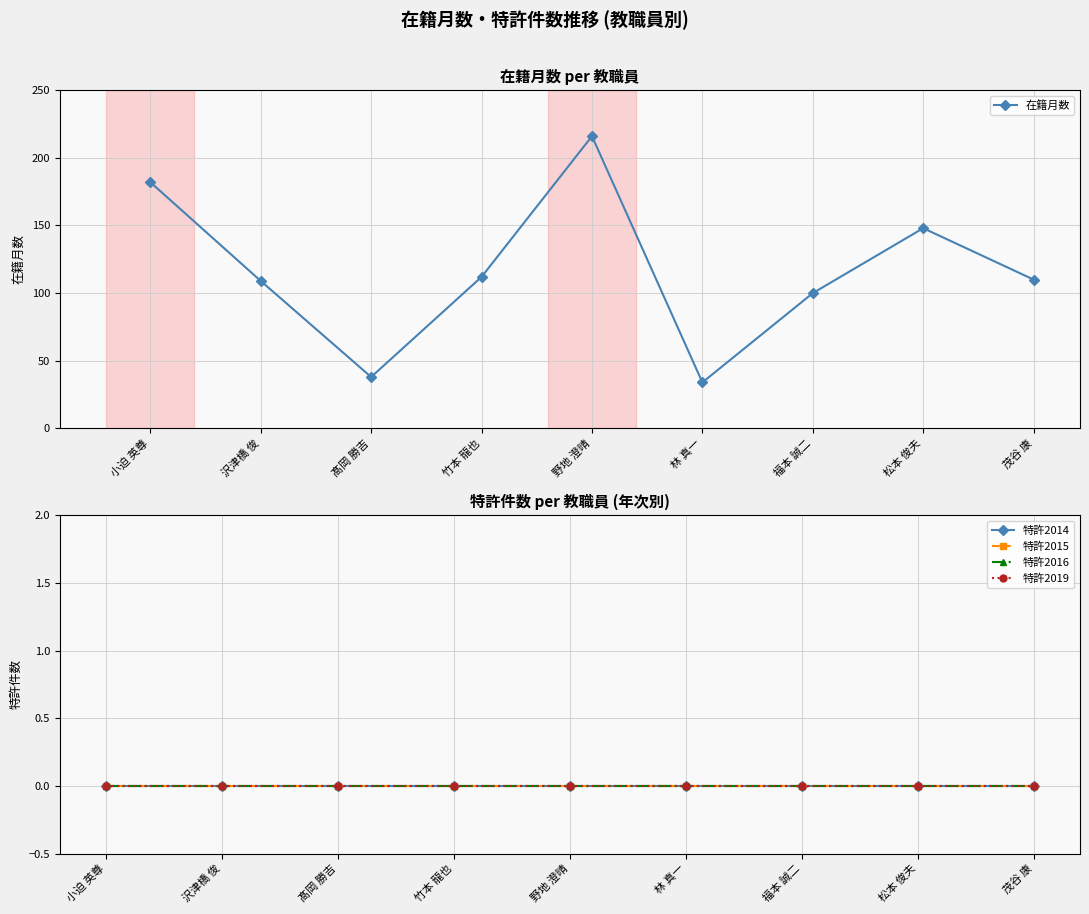

True or false: 特許2016 and 特許2014 cross at least once.

False